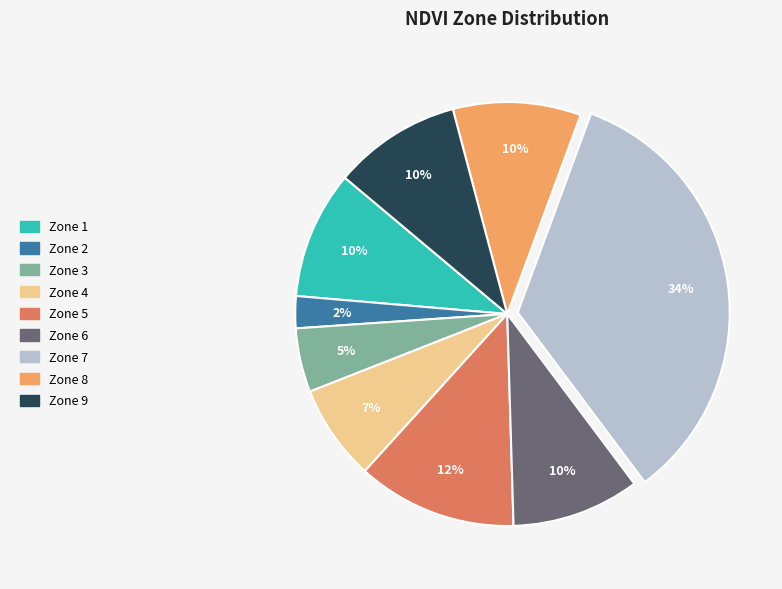

To the nearest percent, what percentage of the pie is Zone 7?

34%